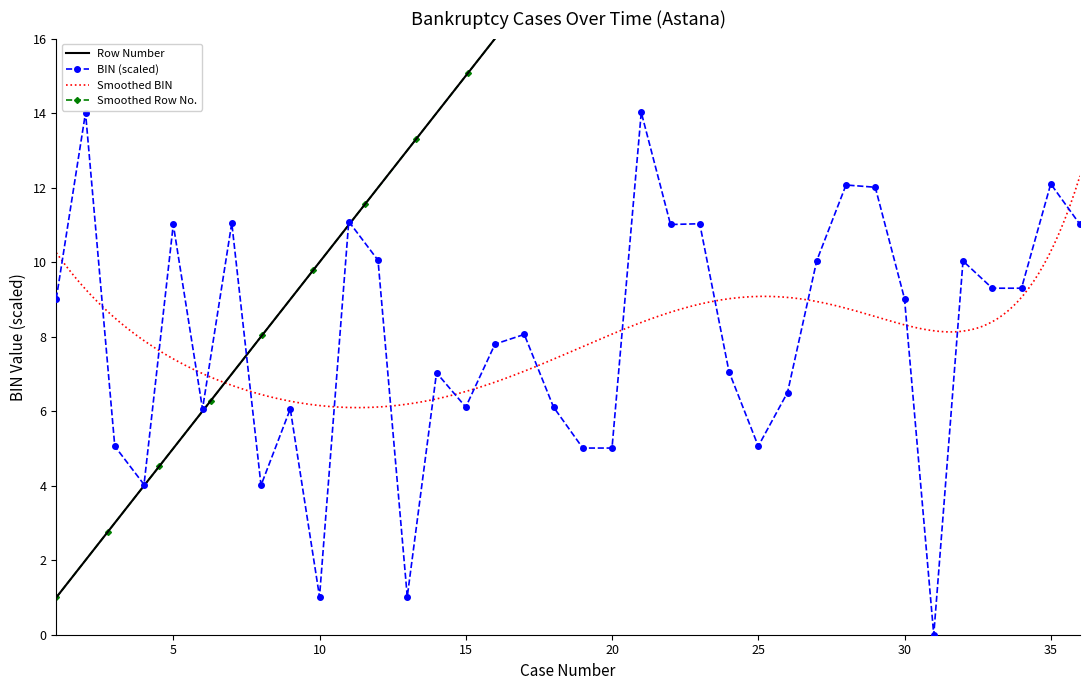

How many interior local peaks does the BIN (scaled) series have?

12